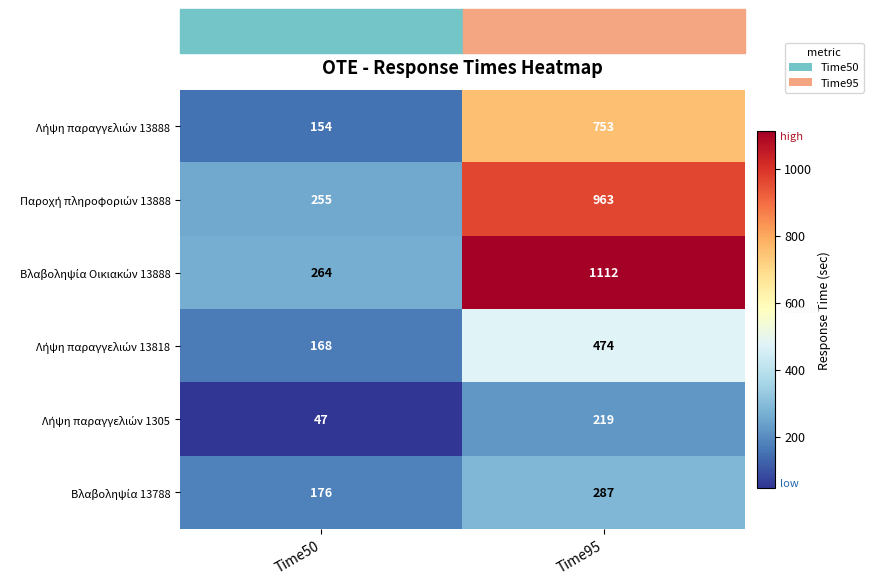

What is the spread (max minus min) of values at Time50?

217